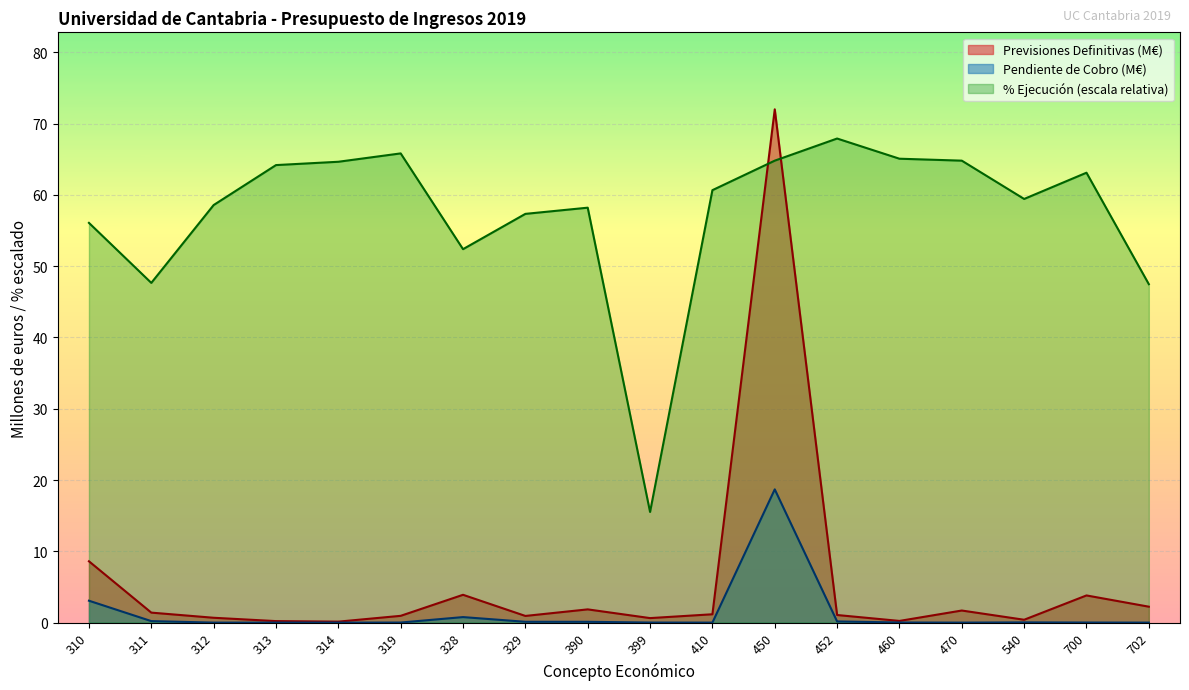

Rank the categories by Pendiente de Cobro value from highest to lowest.

450, 310, 328, 311, 452, 329, 390, 540, 460, 700, 399, 319, 313, 312, 314, 410, 470, 702